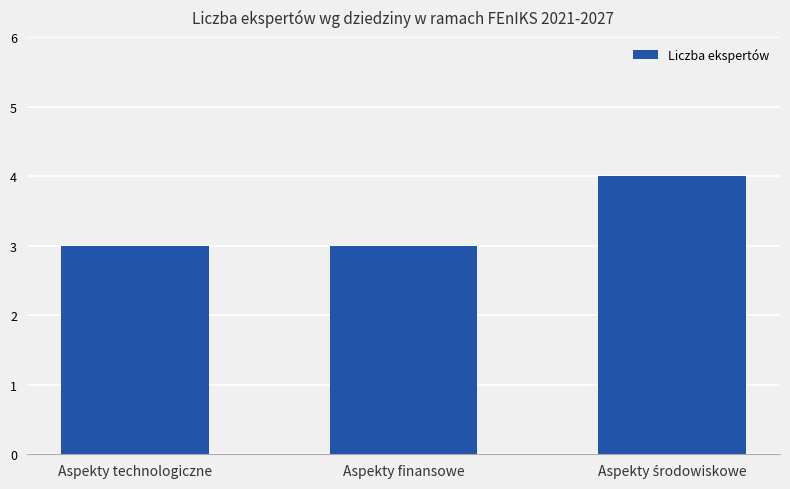

What is the value of the 3rd bar from the left?

4